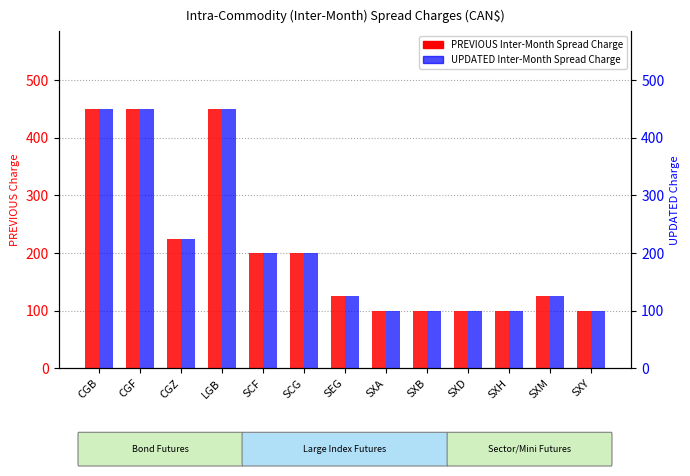

Reading left to right, transcribe all the data shown in this chart.

PREVIOUS Inter-Month Spread Charge: CGB=450	CGF=450	CGZ=225	LGB=450	SCF=200	SCG=200	SEG=125	SXA=100	SXB=100	SXD=100	SXH=100	SXM=125	SXY=100
UPDATED Inter-Month Spread Charge: CGB=450	CGF=450	CGZ=225	LGB=450	SCF=200	SCG=200	SEG=125	SXA=100	SXB=100	SXD=100	SXH=100	SXM=125	SXY=100